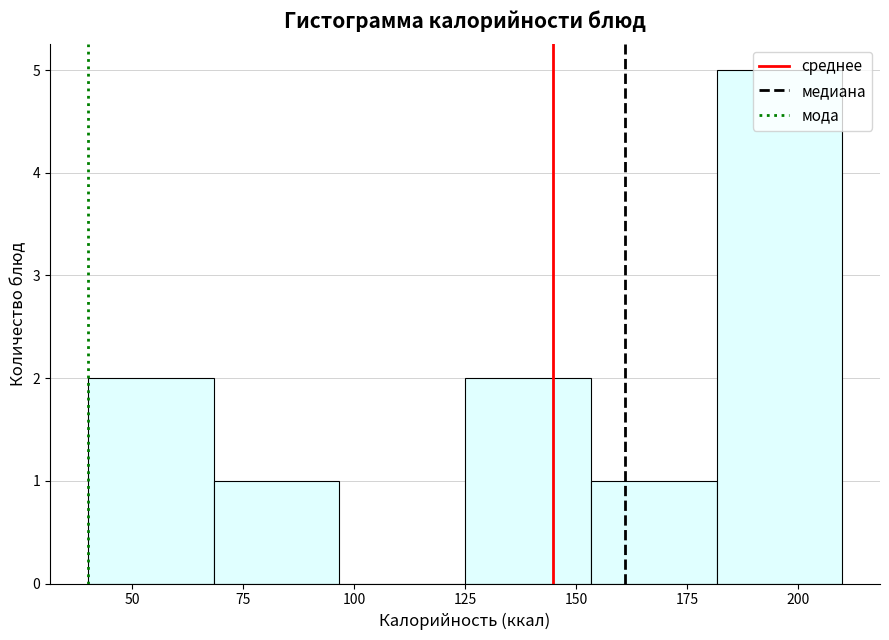

How tall is the bar that spans 40 to 70 on the x-axis? Neither the bar edges nor the heights are printed on the chart, so give them approximately, as read against the axes.

2